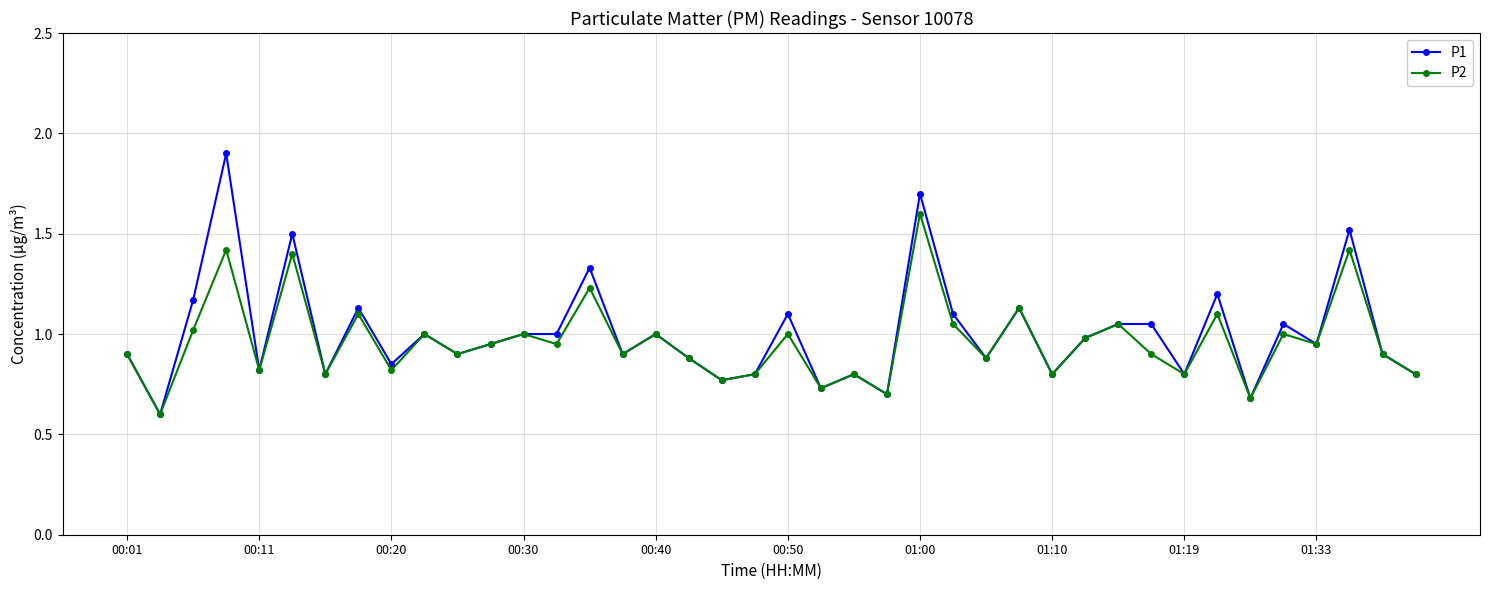

List the series in order of their peak value, lowest first.

P2, P1